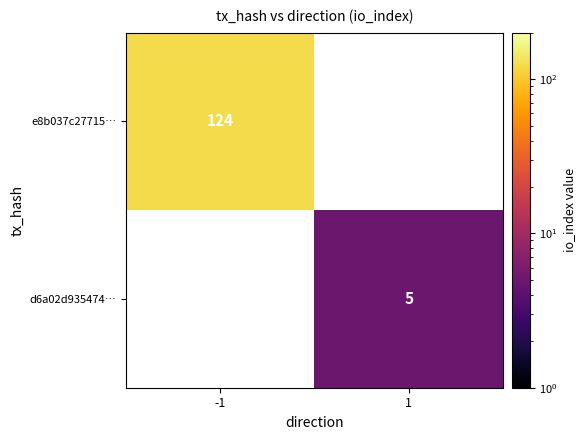

Is it true that d6a02d935474… equals 8.4 at 1?

False